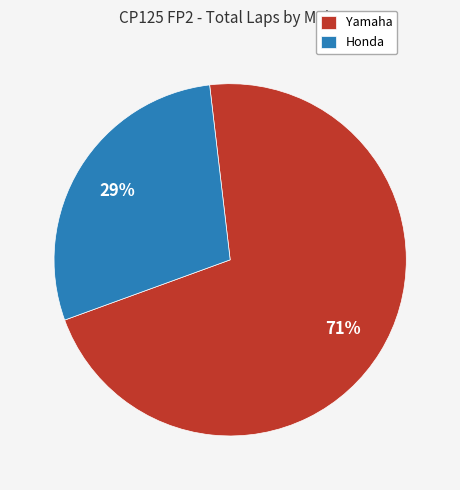

Between Yamaha and Honda, which is larger?

Yamaha